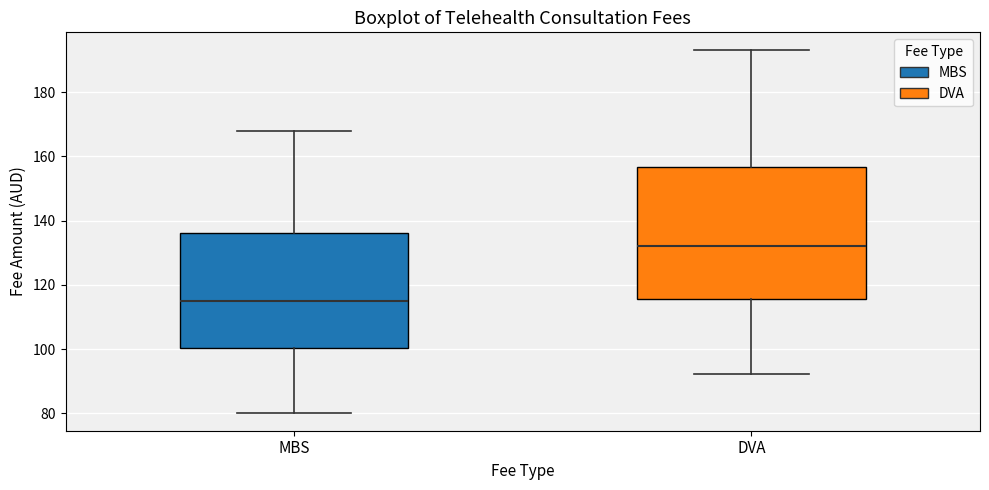

Reading left to right, read every box against the y-axis: the position of its median line, the range the box covers, and the ends of its whiskers. The values are not printed on the chart, so give them approximately, as read against the axis.

MBS: median 114, box 100 to 136, whiskers 80 to 168
DVA: median 132, box 116 to 156, whiskers 92 to 192